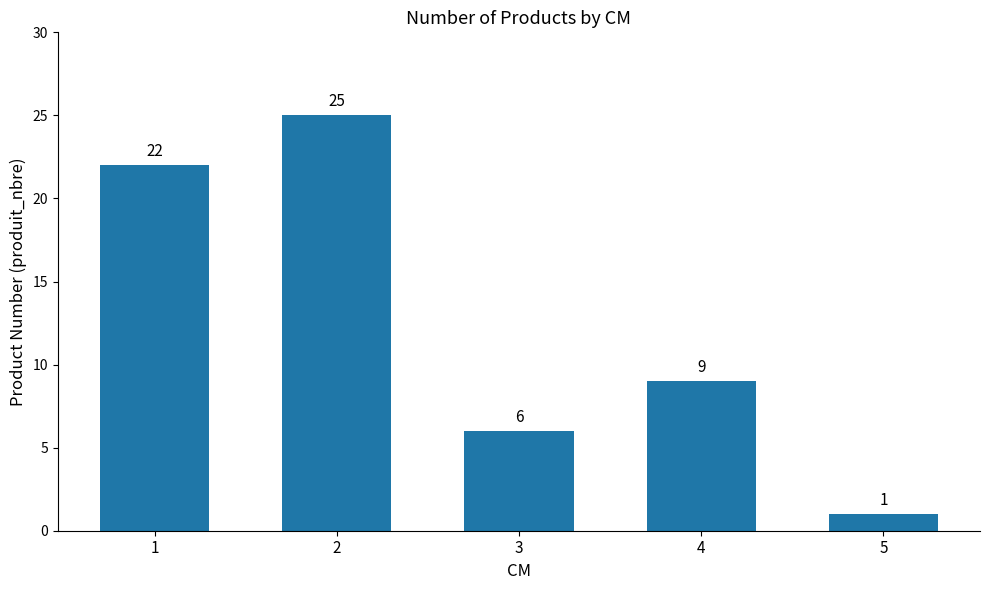

What is the approximate value at 2?

25